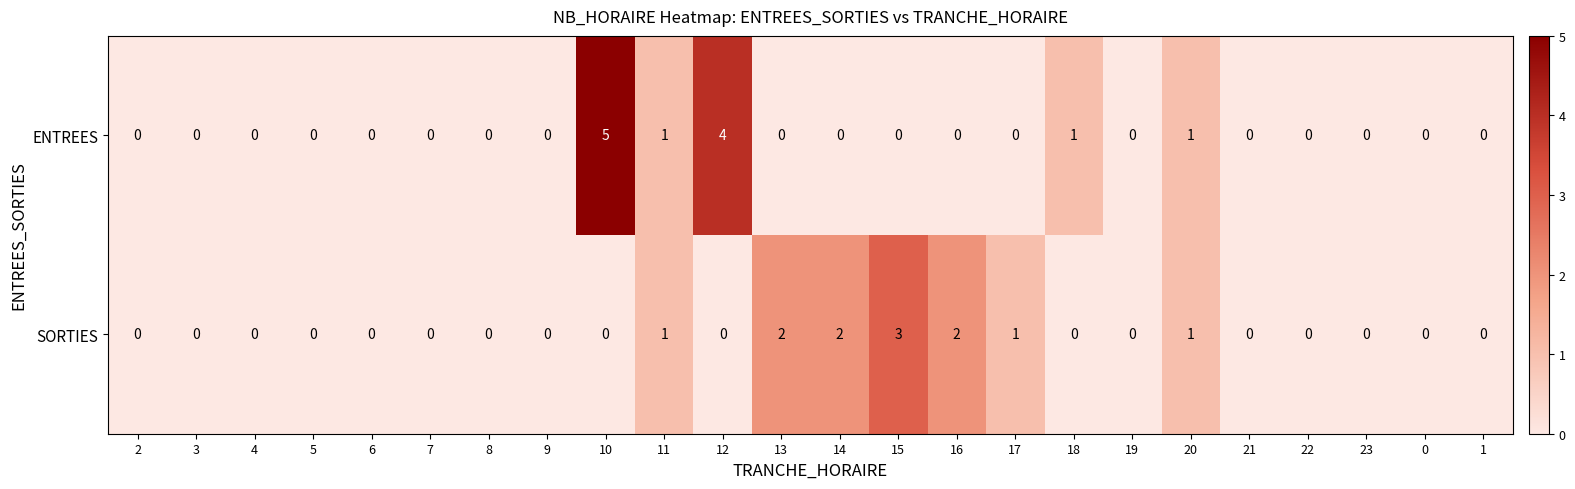

Is the value of SORTIES at 21 greater than the value of ENTREES at 20?

No